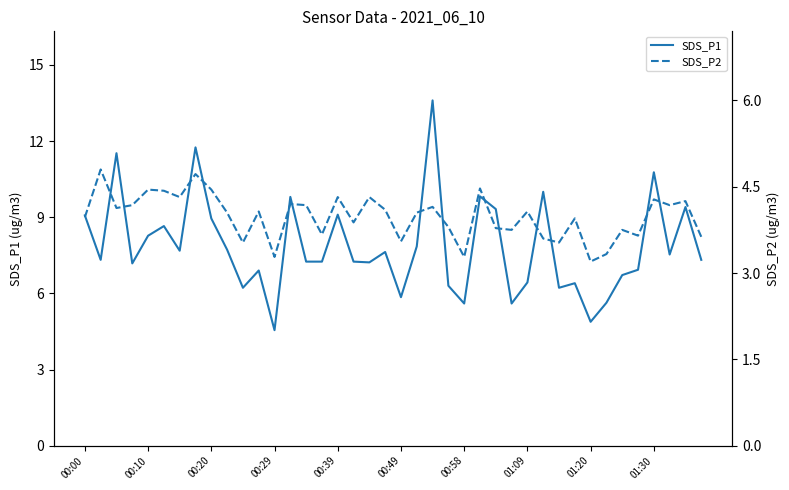

The SDS_P1 series shows 6.0 at 01:30. True or false?

False